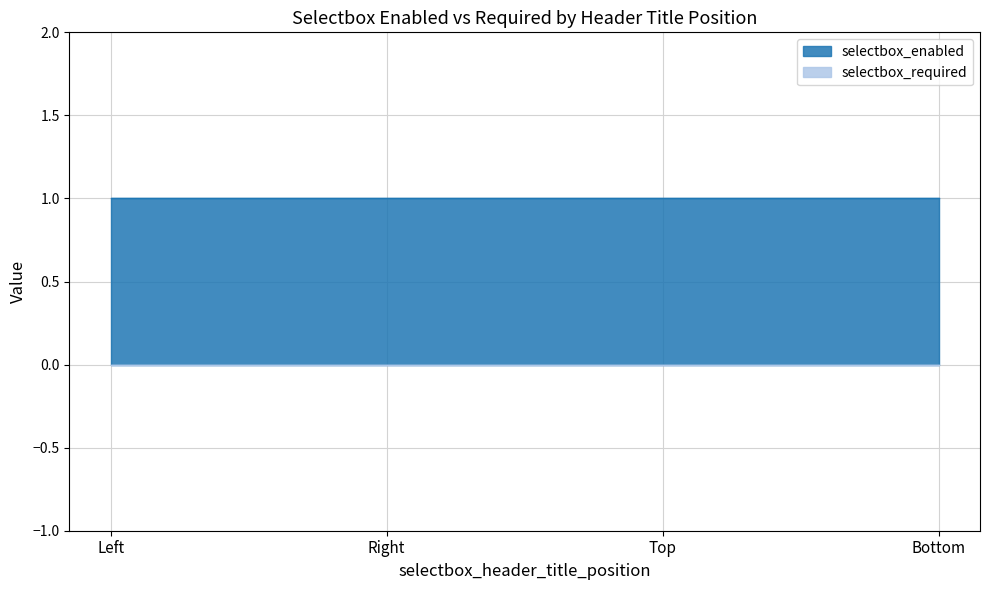

How many categories are shown in the chart?

4